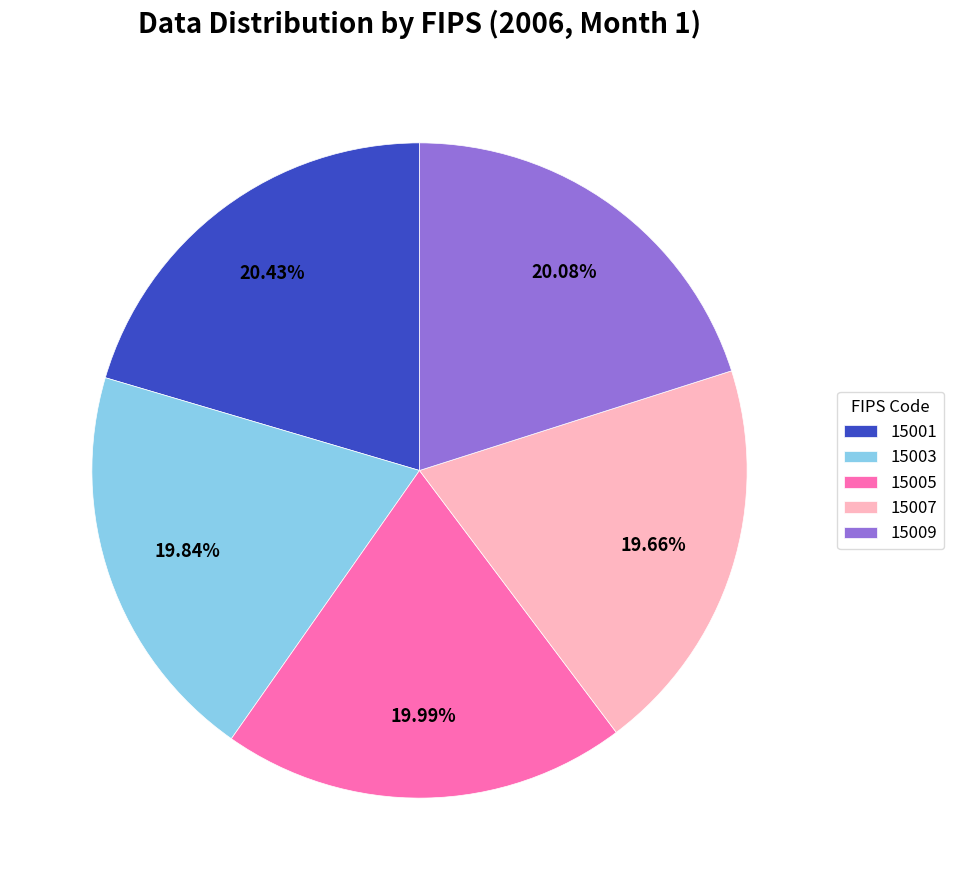

To the nearest percent, what portion does 15003 represent?

20%